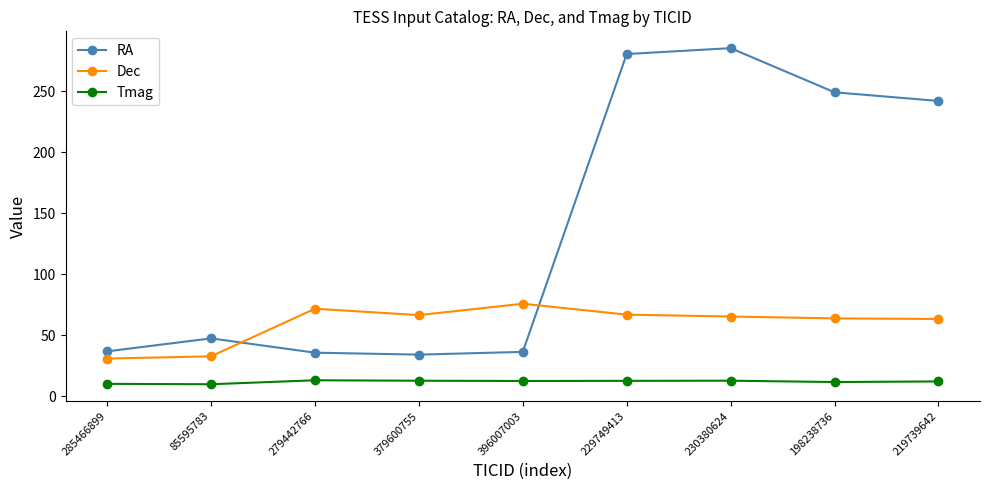

What is the label of the 3rd point from the left?

279442766